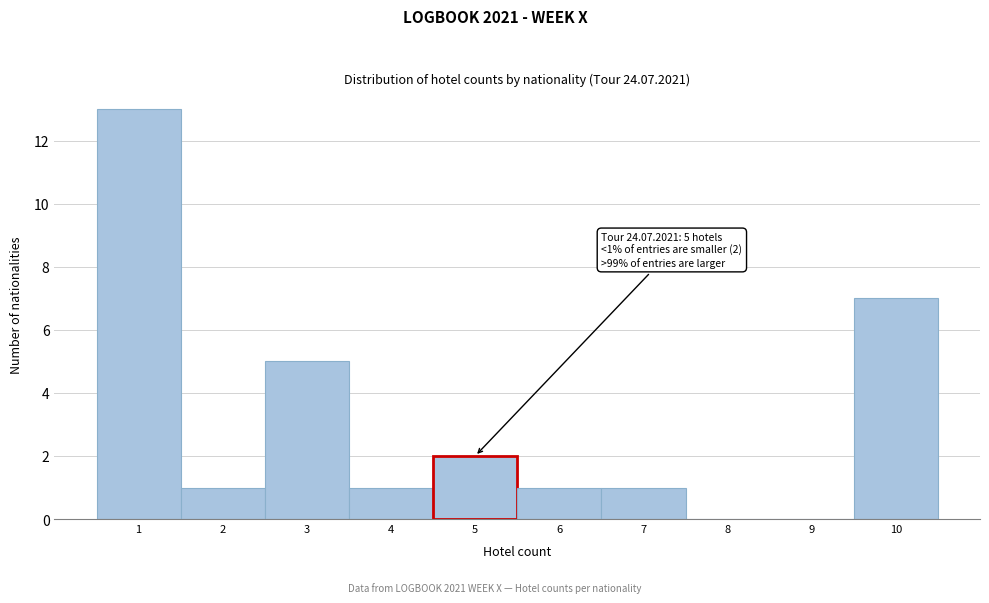

Which range on the x-axis has the tallest bar?

0.5 to 1.5